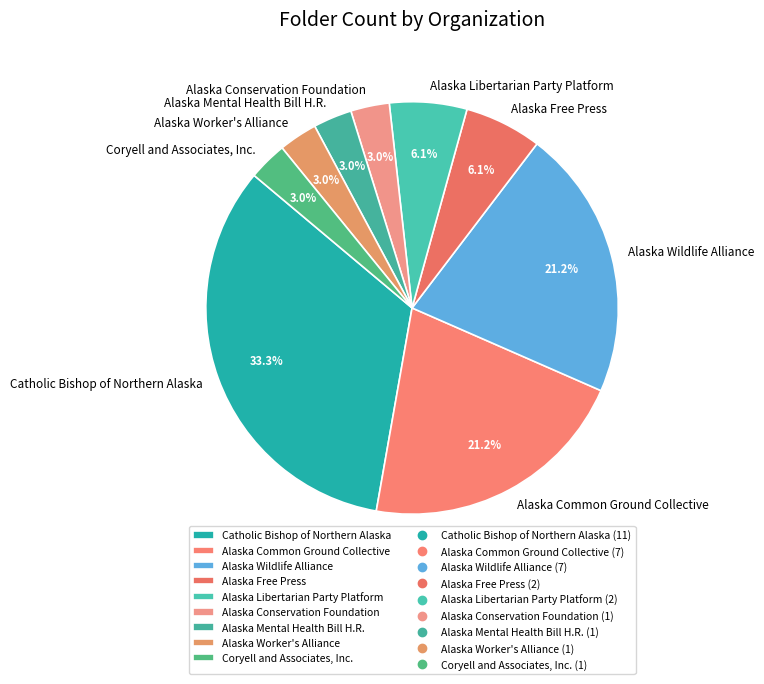

To the nearest percent, what is the combined percentage of Coryell and Associates, Inc. and Catholic Bishop of Northern Alaska?

36%